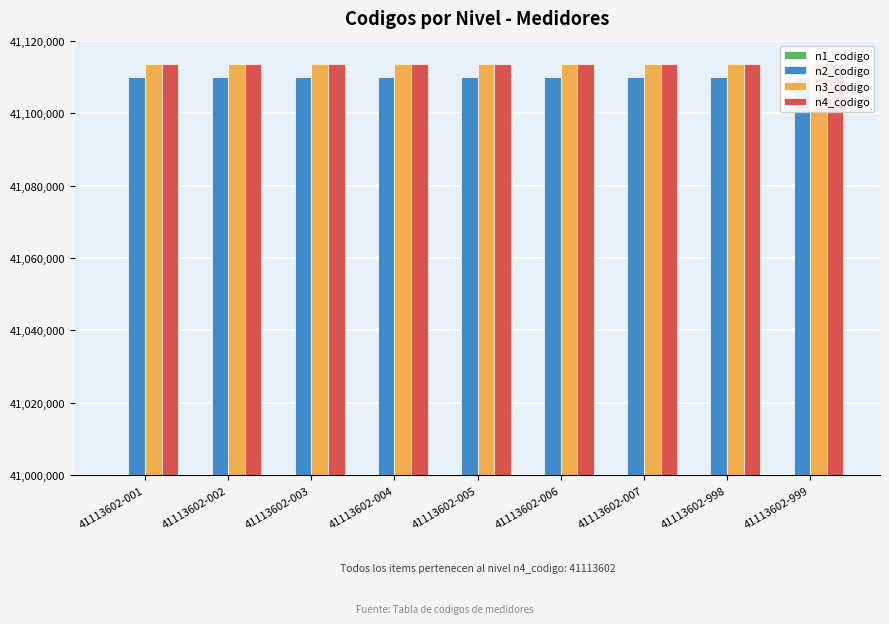

What is the approximate value of n2_codigo at 41113602-998?

41110000